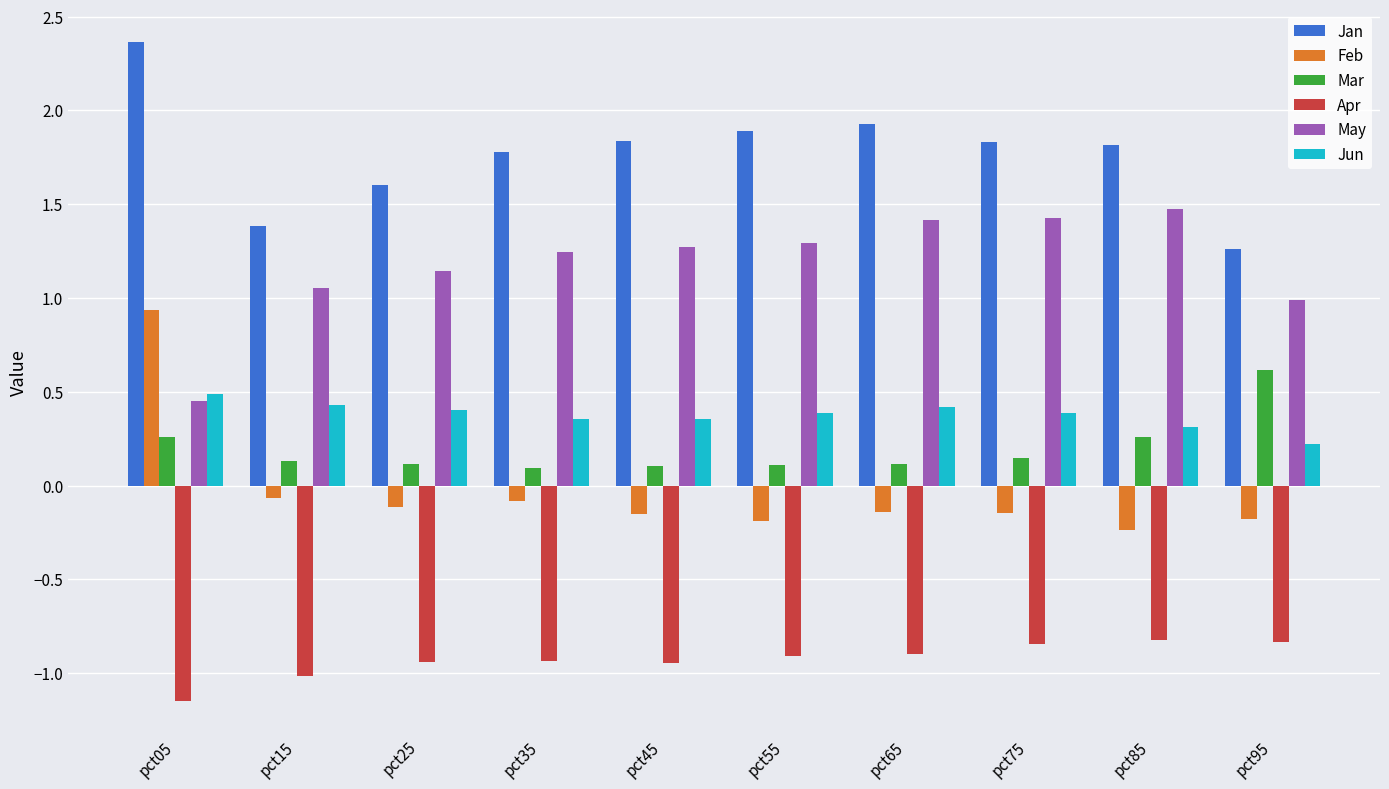

How many categories are shown in the chart?

10